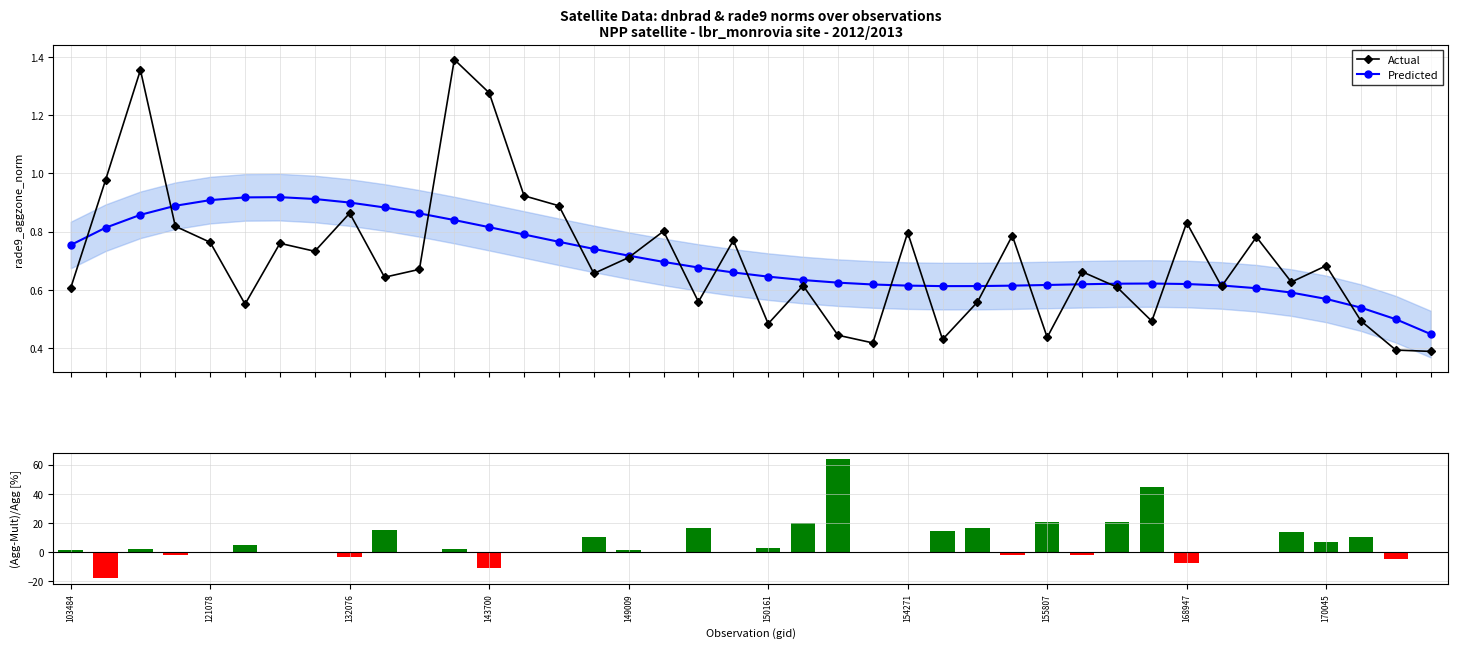

True or false: Actual has more than 2 interior local peaks.

True